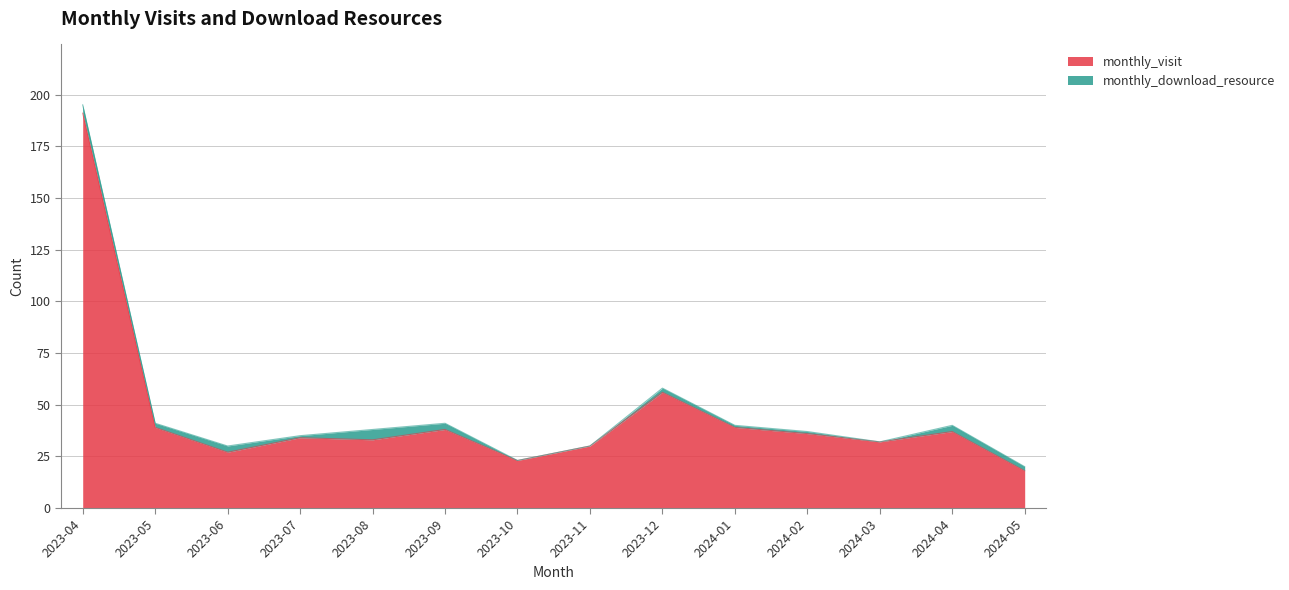

How many interior local valleys (lower than both neighbors) does the data have?

4